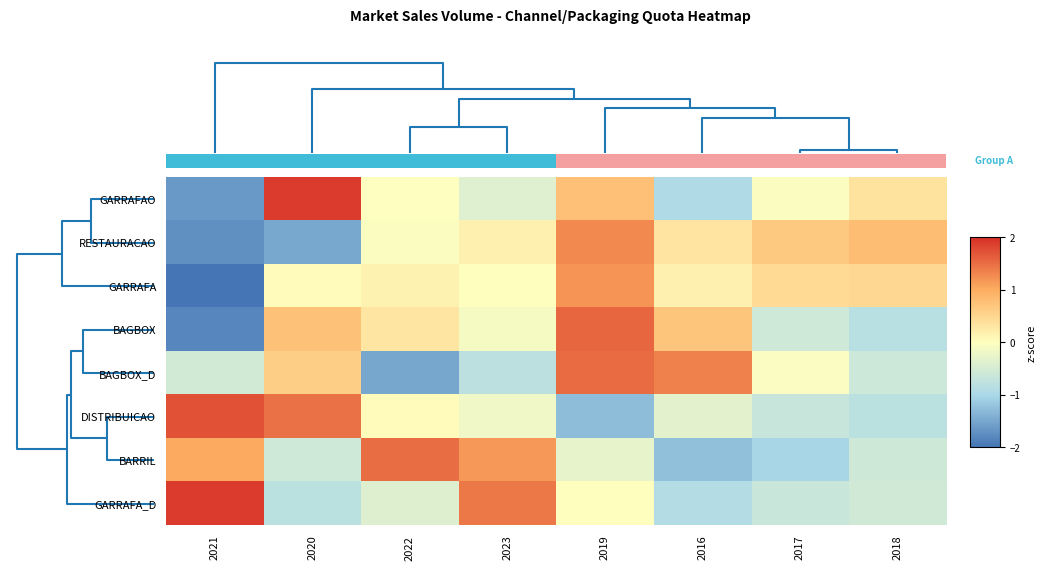

Reading right to left, what are all the values shown in this chart?

GARRAFAO: 2018=0.3	2017=-0.0	2016=-0.9	2019=0.8	2023=-0.4	2022=-0.0	2020=1.9	2021=-1.6
RESTAURACAO: 2018=0.8	2017=0.7	2016=0.3	2019=1.3	2023=0.2	2022=-0.0	2020=-1.5	2021=-1.7
GARRAFA: 2018=0.5	2017=0.4	2016=0.2	2019=1.2	2023=-0.0	2022=0.1	2020=0.0	2021=-2.0
BAGBOX: 2018=-0.8	2017=-0.6	2016=0.7	2019=1.6	2023=-0.1	2022=0.3	2020=0.7	2021=-1.8
BAGBOX_D: 2018=-0.6	2017=-0.1	2016=1.3	2019=1.5	2023=-0.8	2022=-1.5	2020=0.6	2021=-0.5
DISTRIBUICAO: 2018=-0.8	2017=-0.7	2016=-0.3	2019=-1.3	2023=-0.2	2022=0.0	2020=1.5	2021=1.7
BARRIL: 2018=-0.6	2017=-1.0	2016=-1.2	2019=-0.3	2023=1.2	2022=1.5	2020=-0.6	2021=1.0
GARRAFA_D: 2018=-0.5	2017=-0.7	2016=-0.9	2019=-0.0	2023=1.4	2022=-0.4	2020=-0.8	2021=1.9